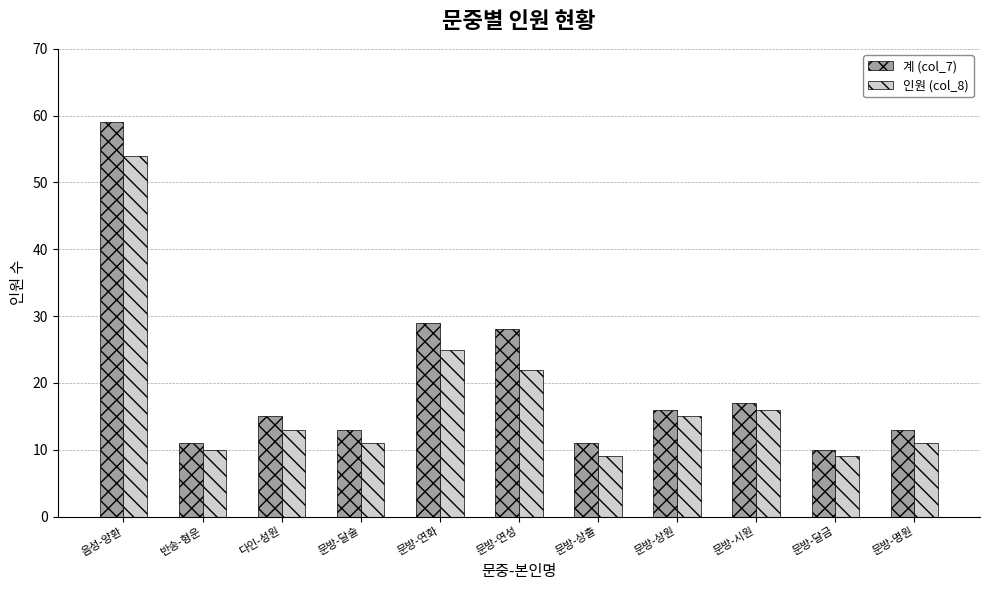

What is the average value of the 인원 (col_8) series?

18